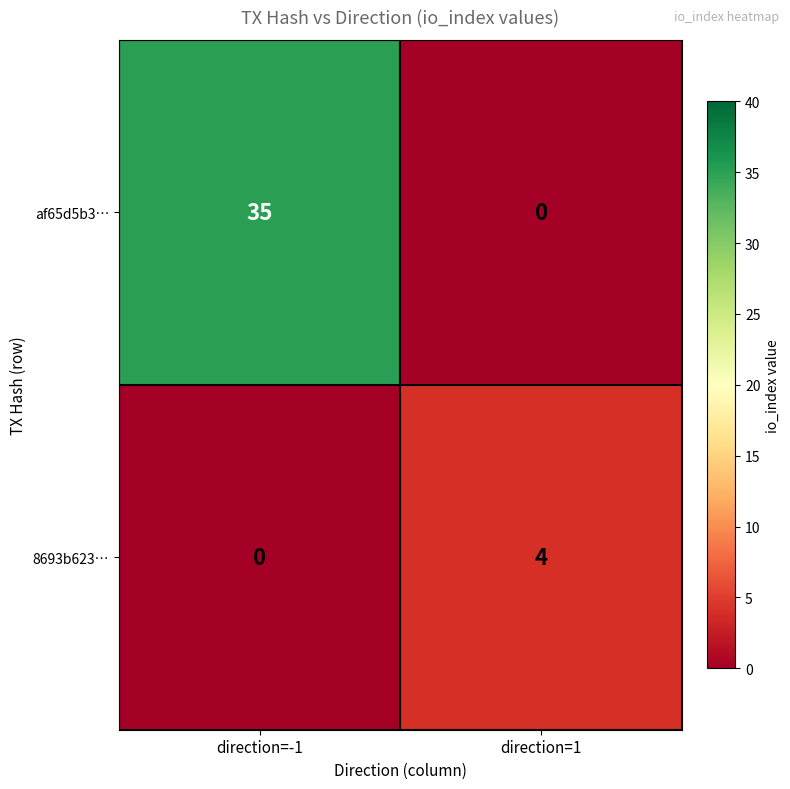

At which category is the sum across all series the highest?

direction=-1